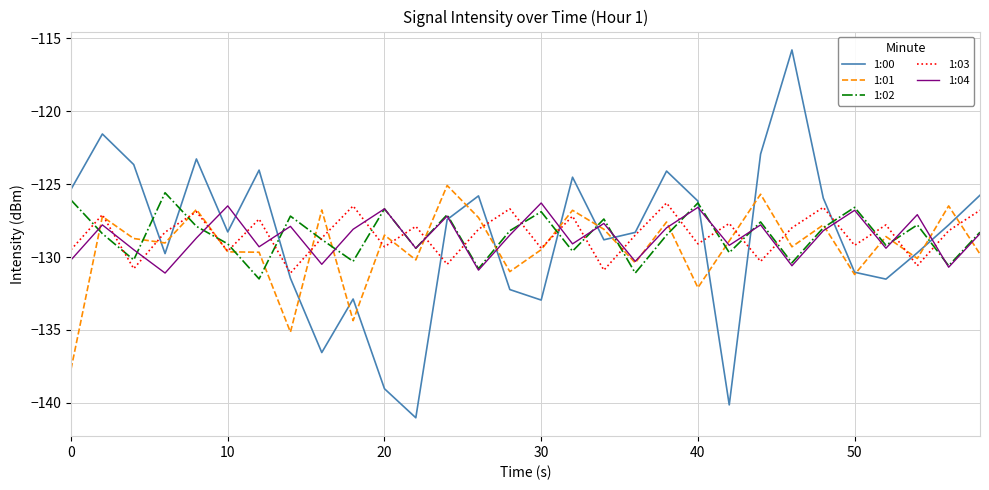

Which series ends up on top after the final intersection of 1:04 and 1:03?

1:03